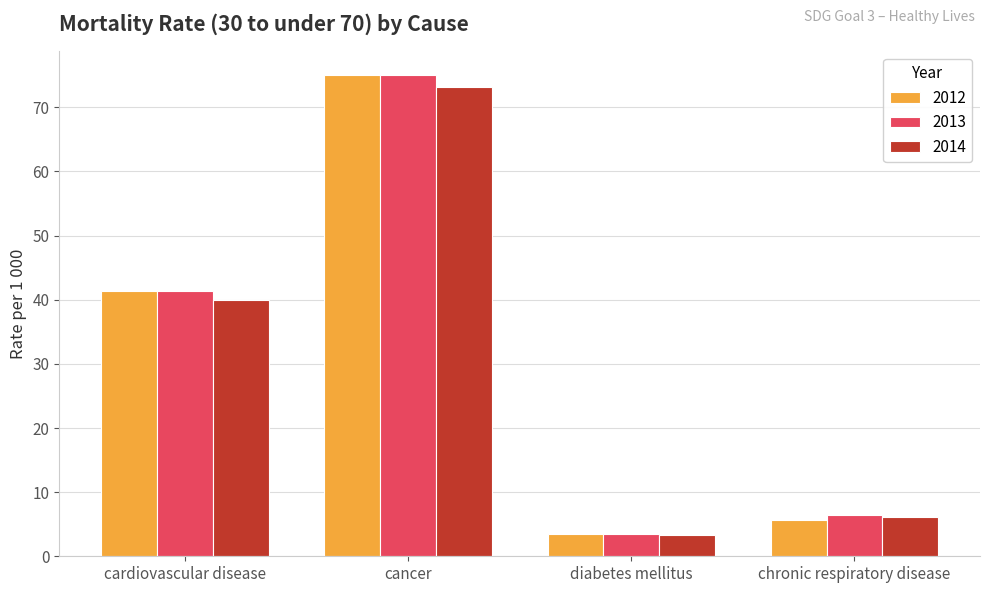

What is the total value across all series at diabetes mellitus?

10.2